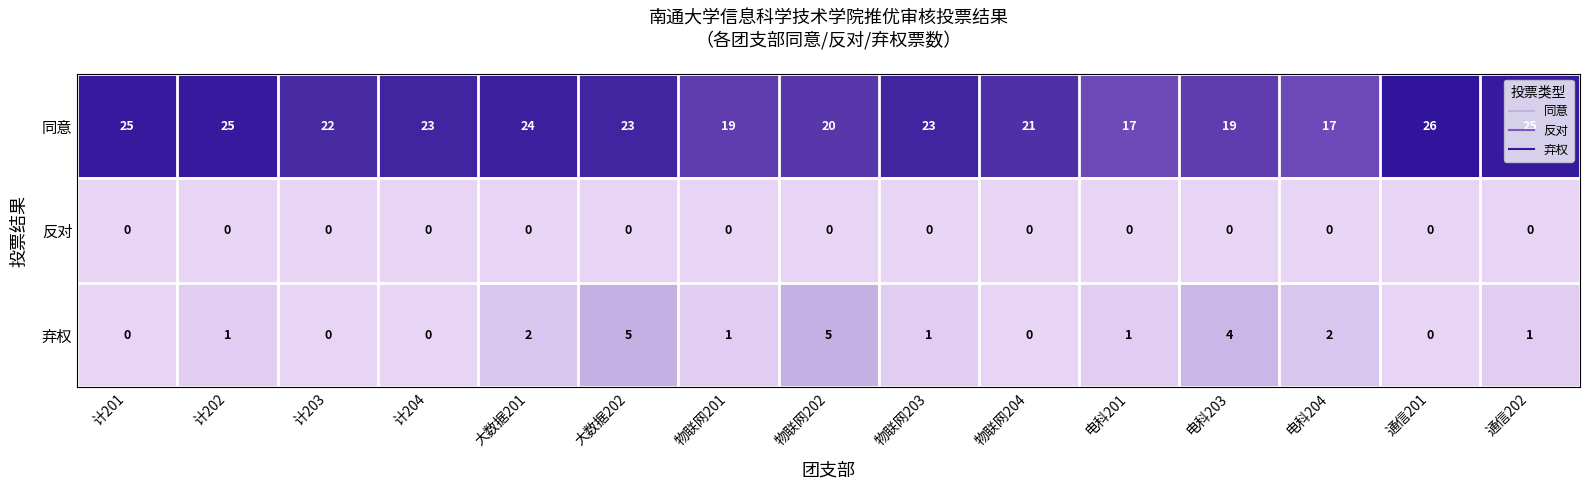

At 大数据201, list the series in order from largest to smallest.

同意, 弃权, 反对